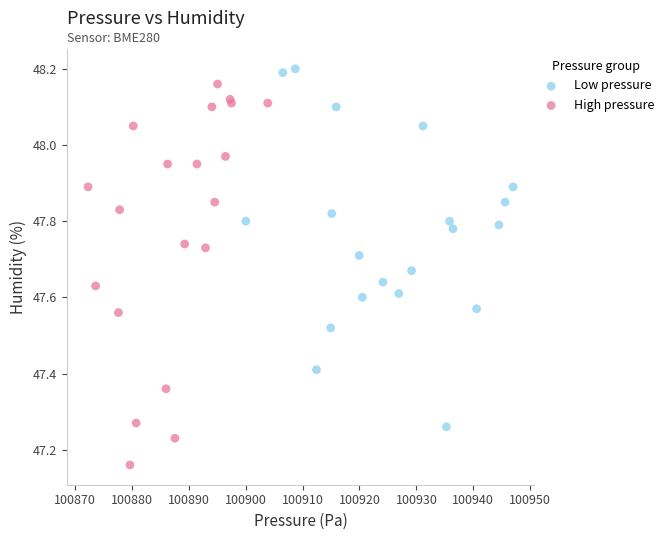

Which series contains the lowest Y value?

High pressure